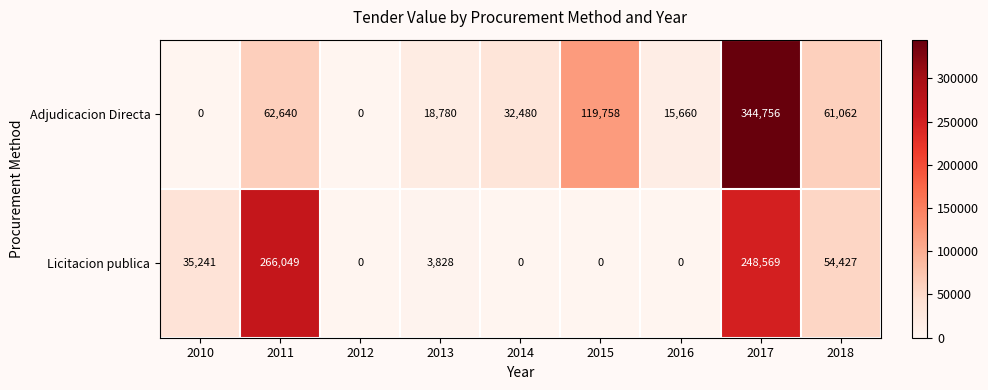

What is the total value across all series at 2018?

115489